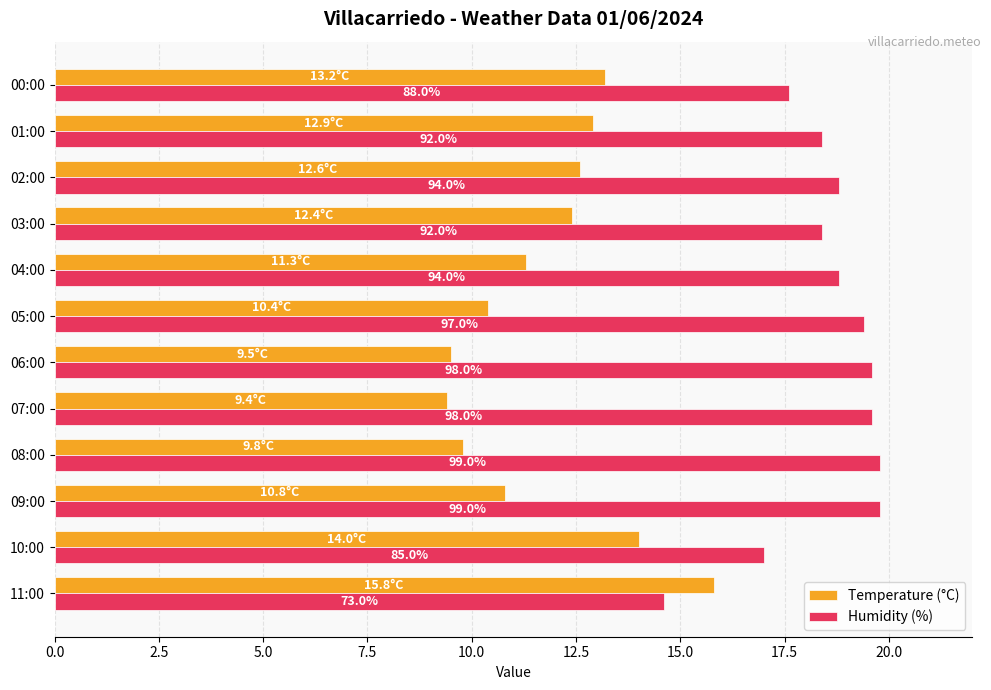

List the series in order of their peak value, highest first.

Humidity (%), Temperature (°C)